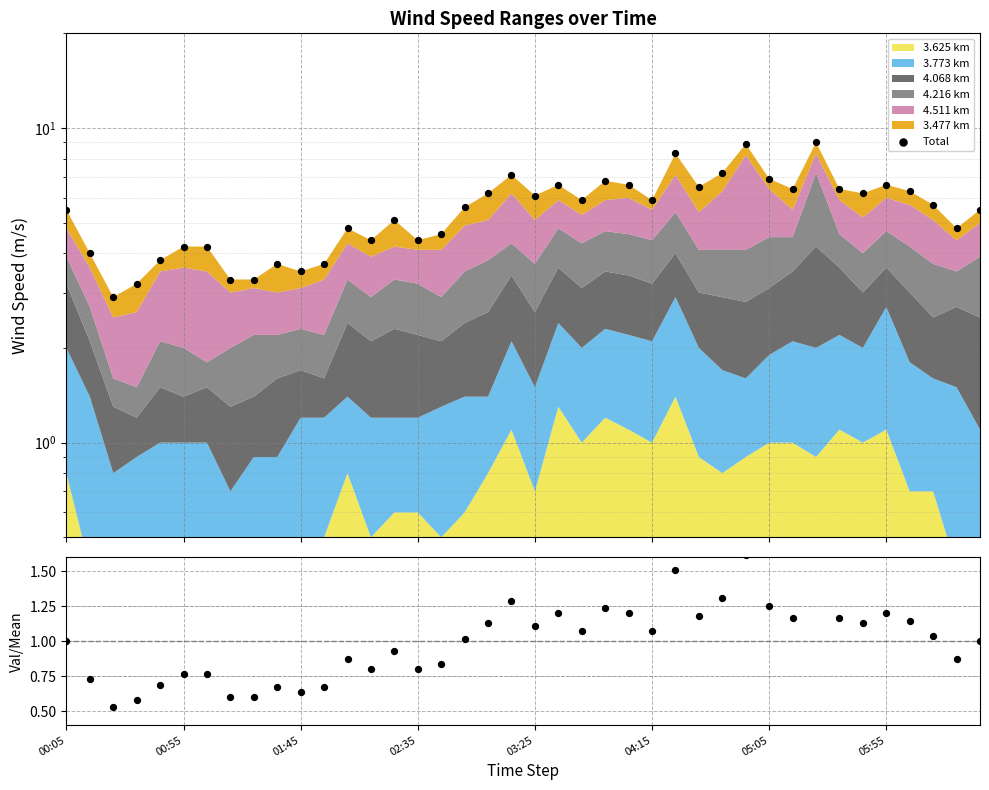

At which category is the sum across all series the highest?

32